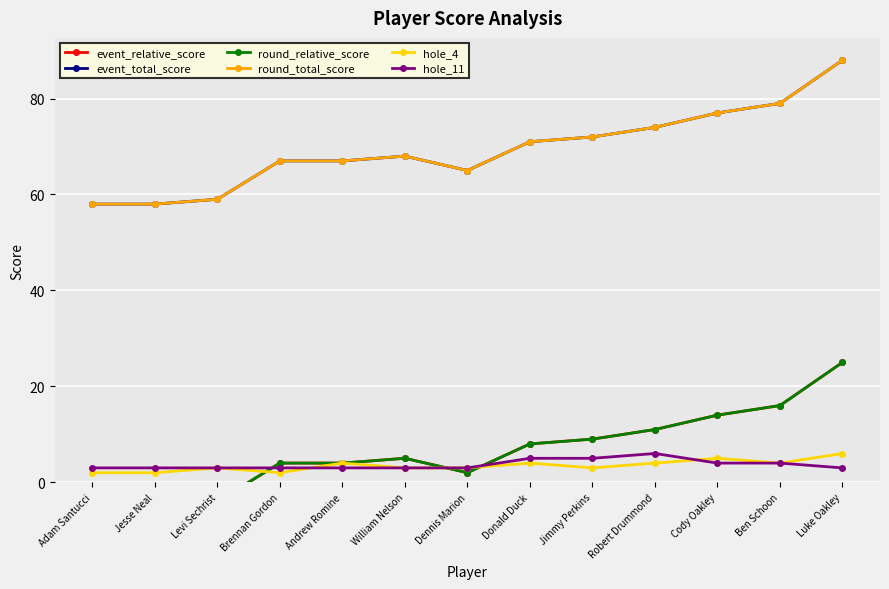

Between Andrew Romine and Dennis Marion, which is larger?

Andrew Romine